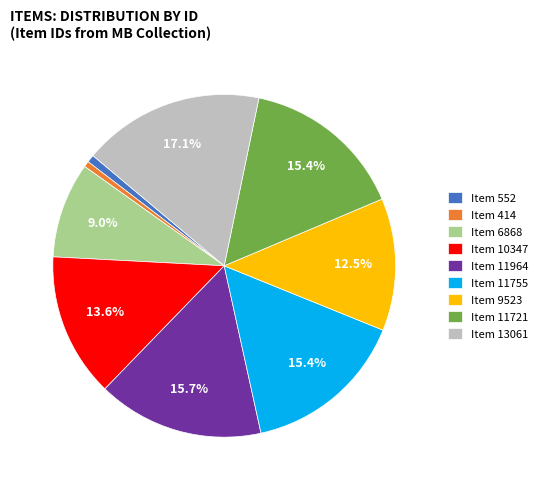

The Item 552 slice represents 1% of the pie. True or false?

True